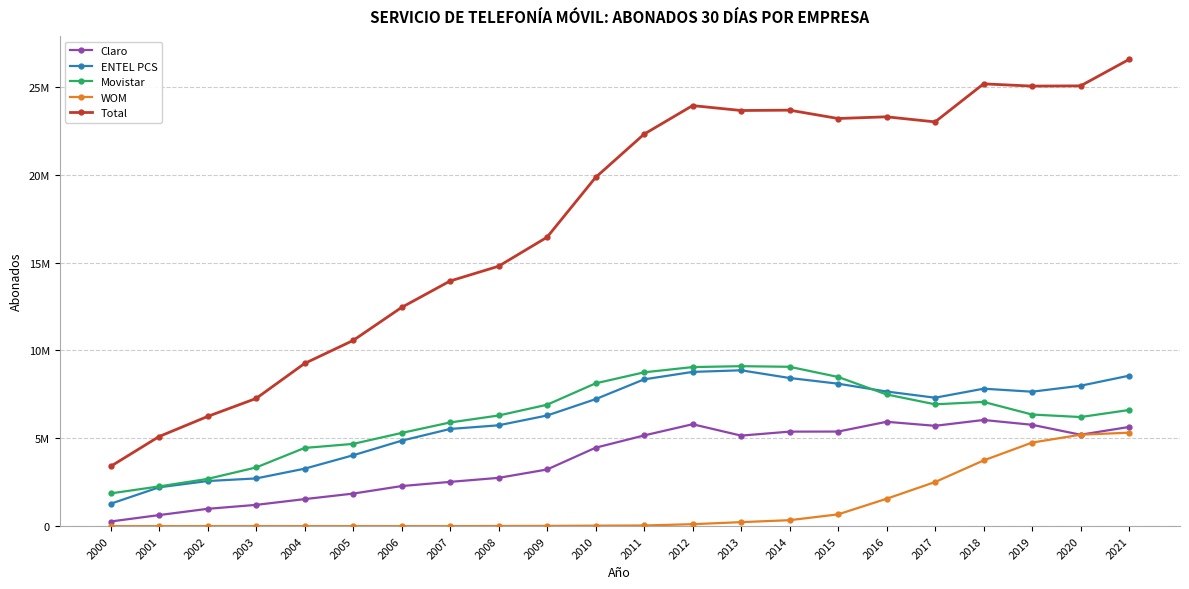

What is the sum of all Claro values?

82928392